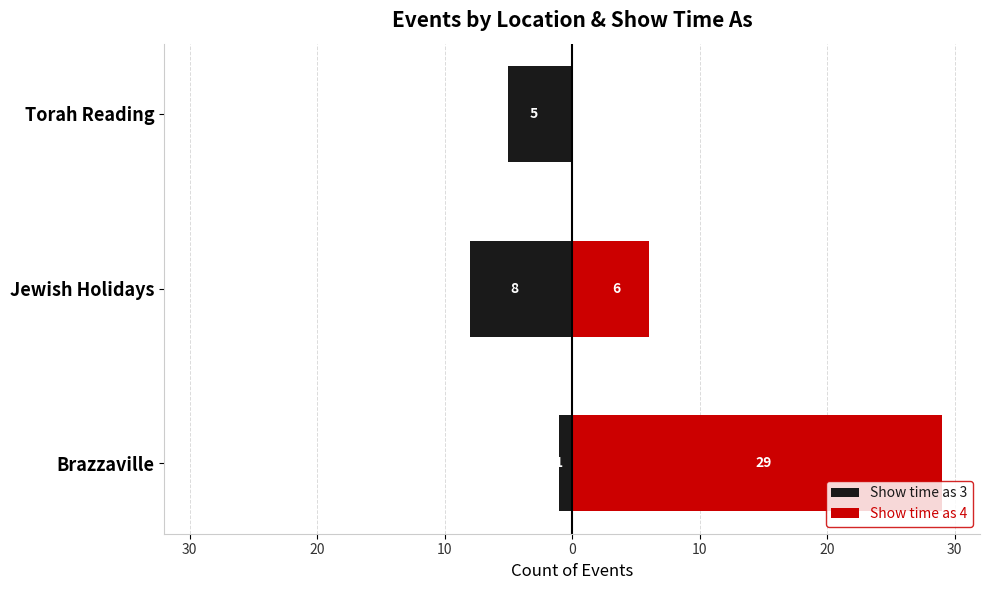

Which series changed the most between Jewish Holidays and Torah Reading?

Show time as 4